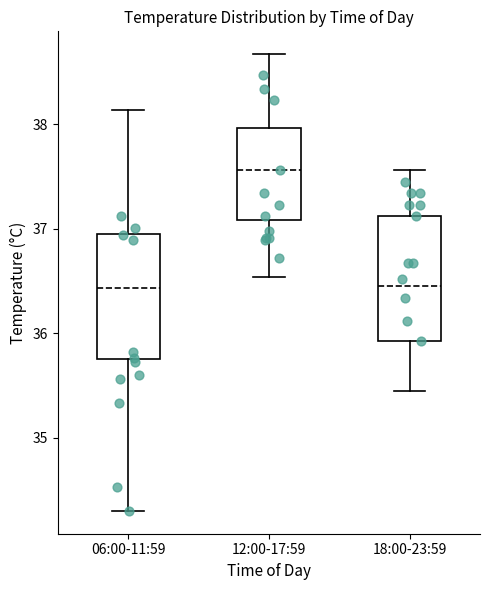

Where does the median line of the box for 06:00-11:59 sit on the y-axis? The values are not printed on the chart, so give them approximately, as read against the axis.

36.4